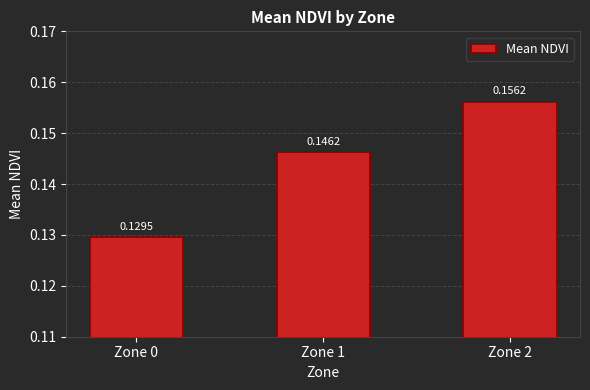

Between Zone 1 and Zone 2, which is larger?

Zone 2